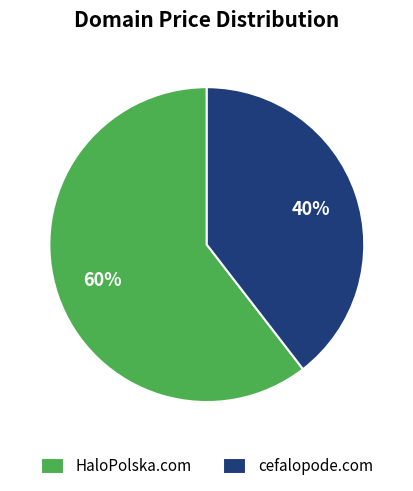

Does HaloPolska.com account for over 50% of the chart?

Yes